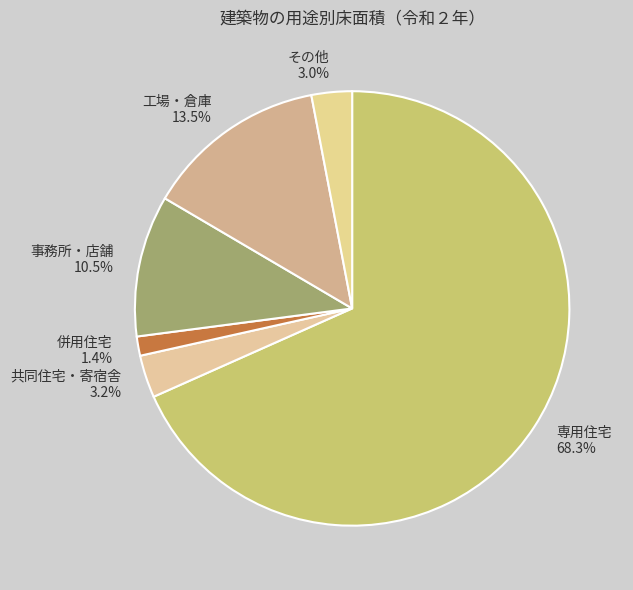

What is the ratio of the value at 工場・倉庫 to the value at その他?

4.5